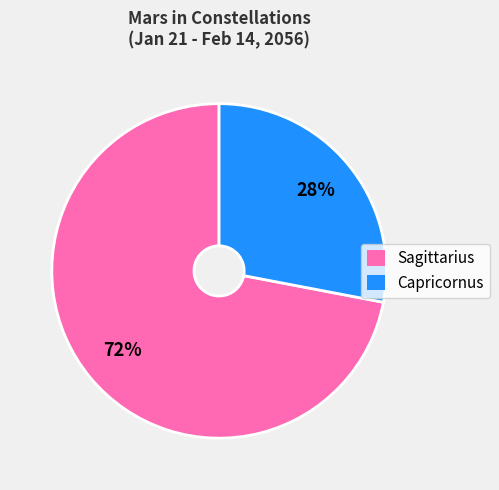

Combined, do Sagittarius and Capricornus account for over 50%?

Yes